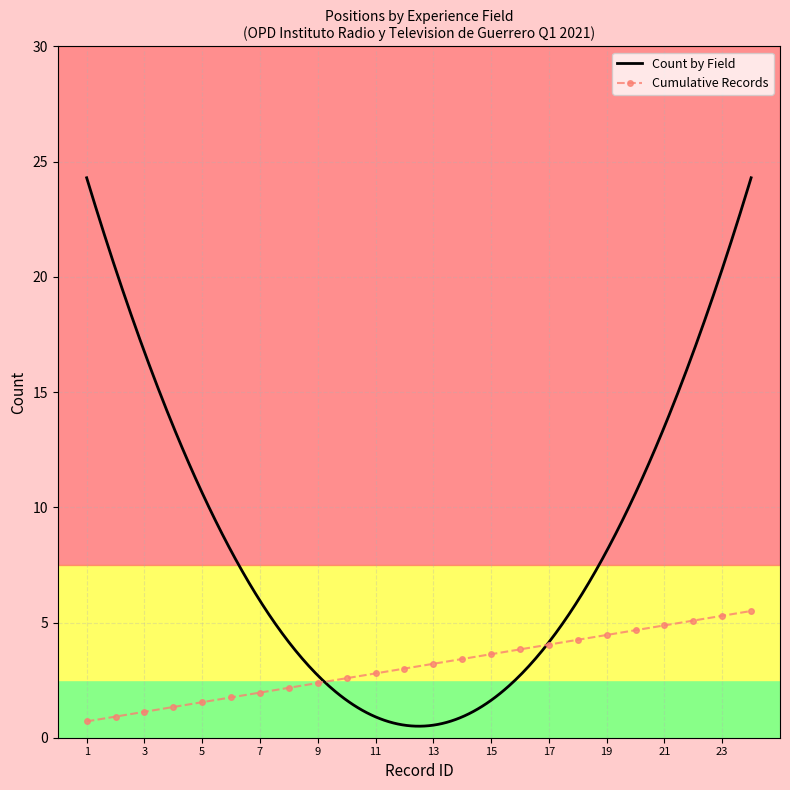

What is the minimum value for Cumulative Records?

0.7